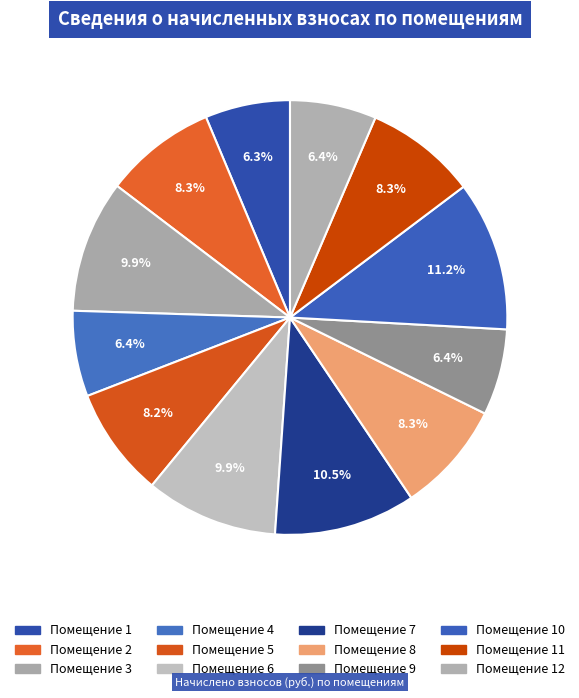

Count the number of slices in the pie.

12